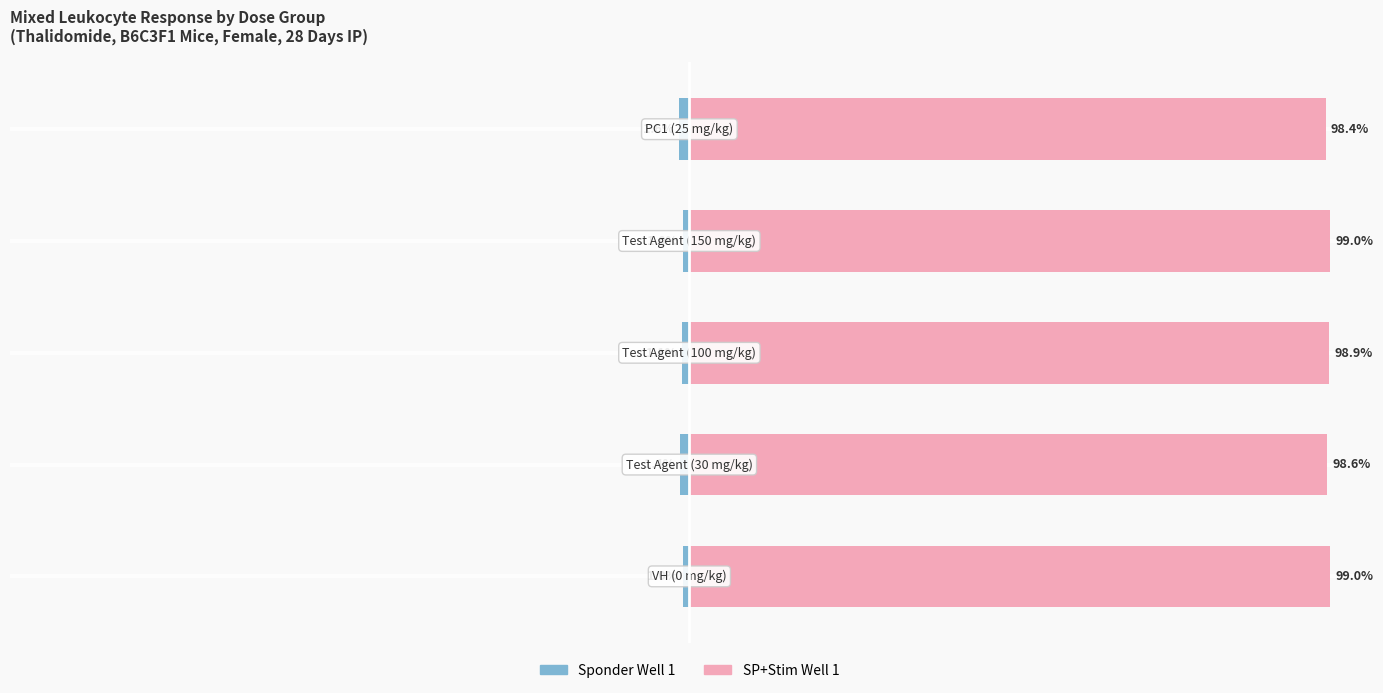

How many bars are there in each group?

2